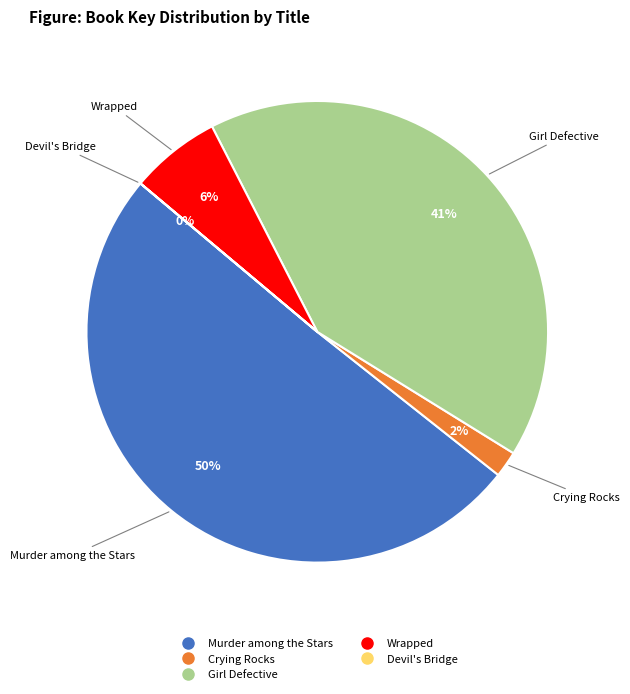

The Crying Rocks slice represents 2% of the pie. True or false?

True